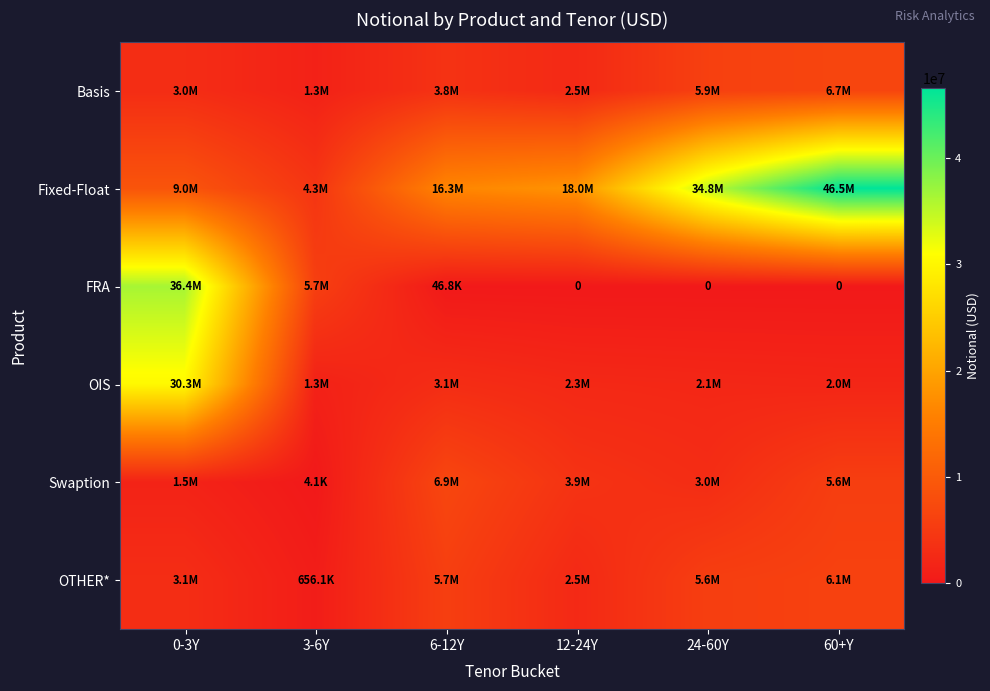

At which label does Swaption reach its minimum?

3-6Y